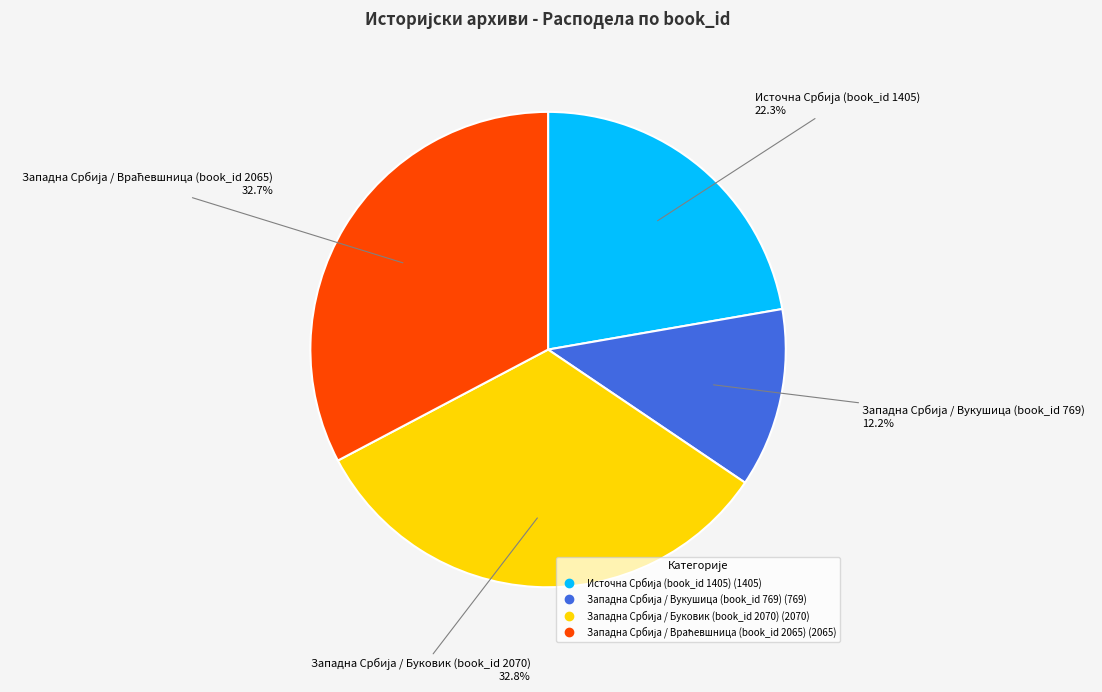

Is there a majority slice in this chart?

No